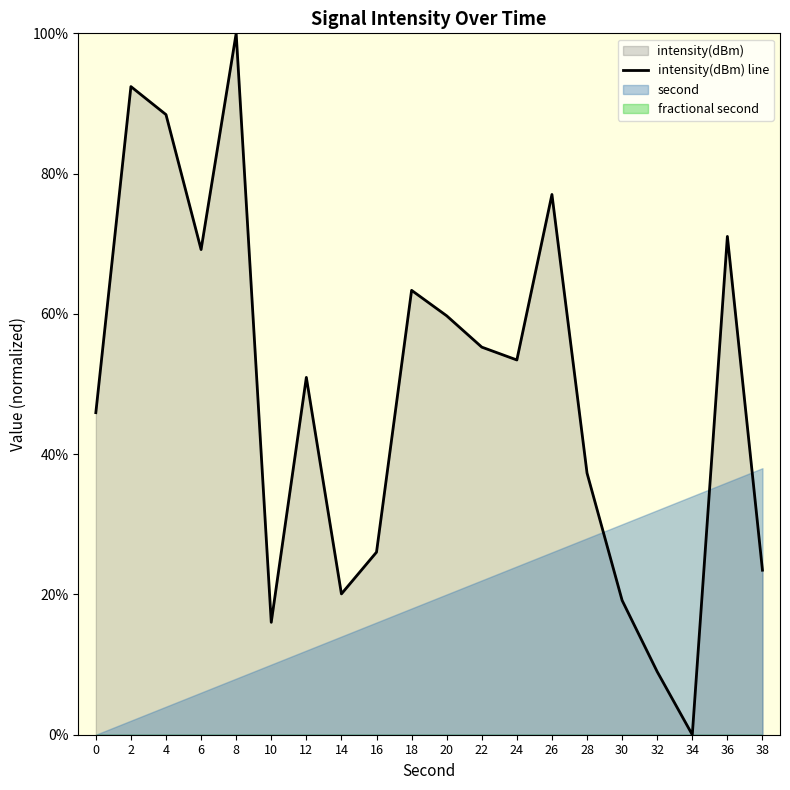

Is it true that the value at 36 is 93.2?

False